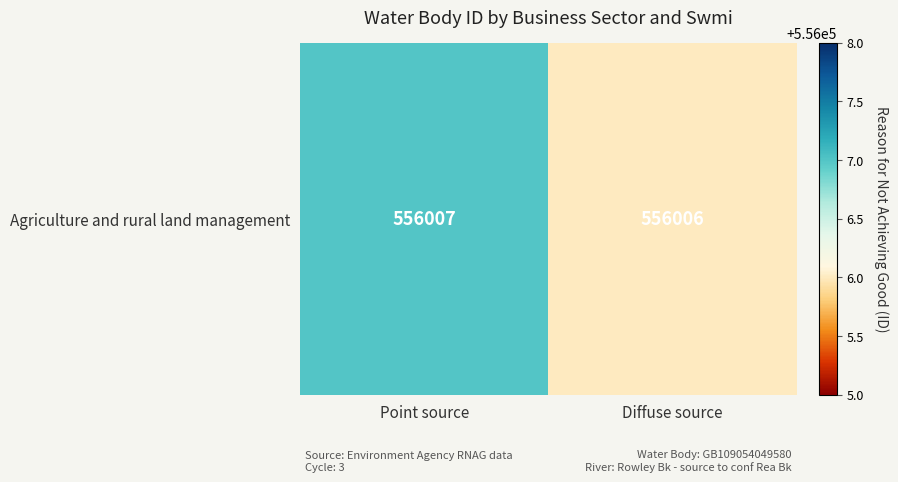

Between Point source and Diffuse source, which is larger?

Point source